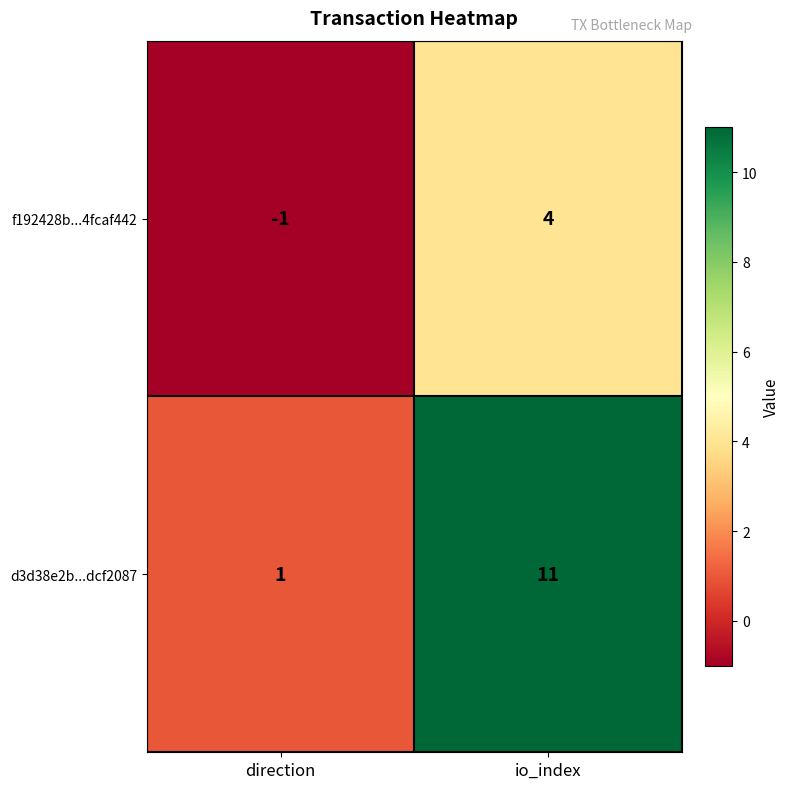

At which category is the sum across all series the highest?

io_index